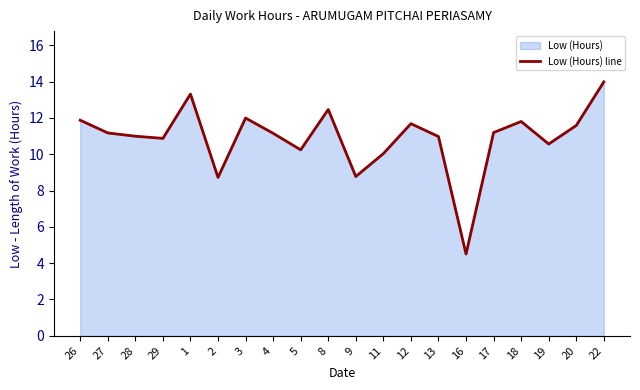

Where is the first local maximum?

1